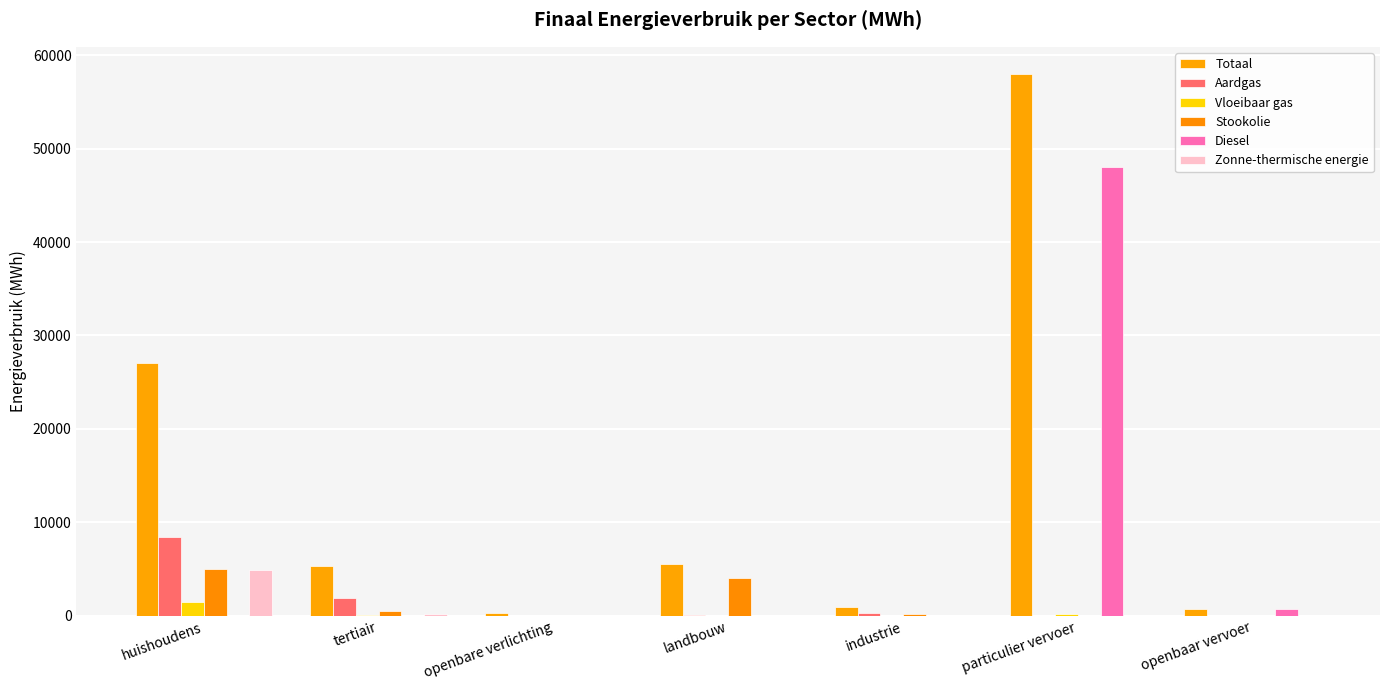

Are the bars grouped side by side (vs. stacked)?

Yes